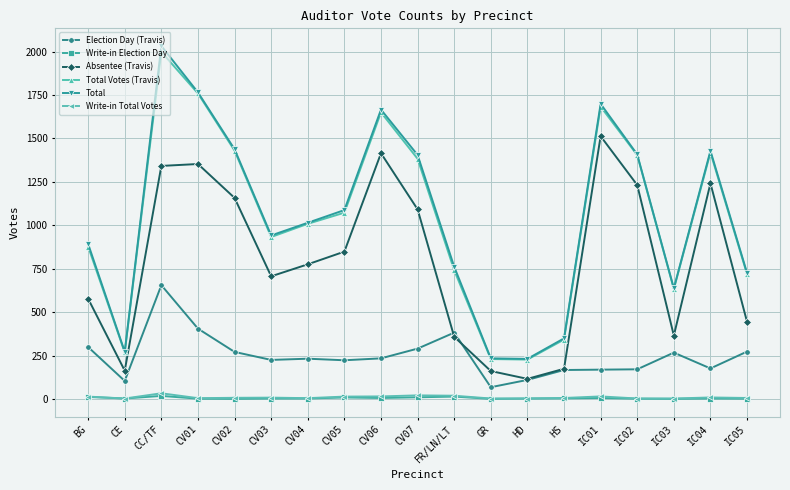

How many data points in Write-in Total Votes are less than 8?

9